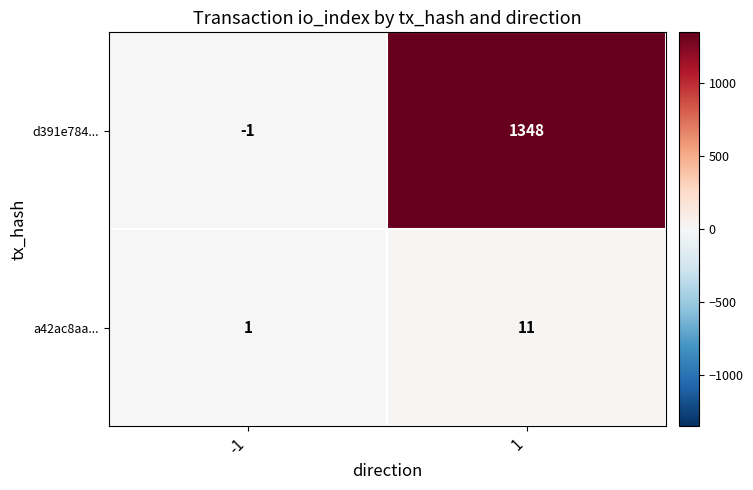

Between -1 and 1, which series saw the biggest shift?

d391e784...